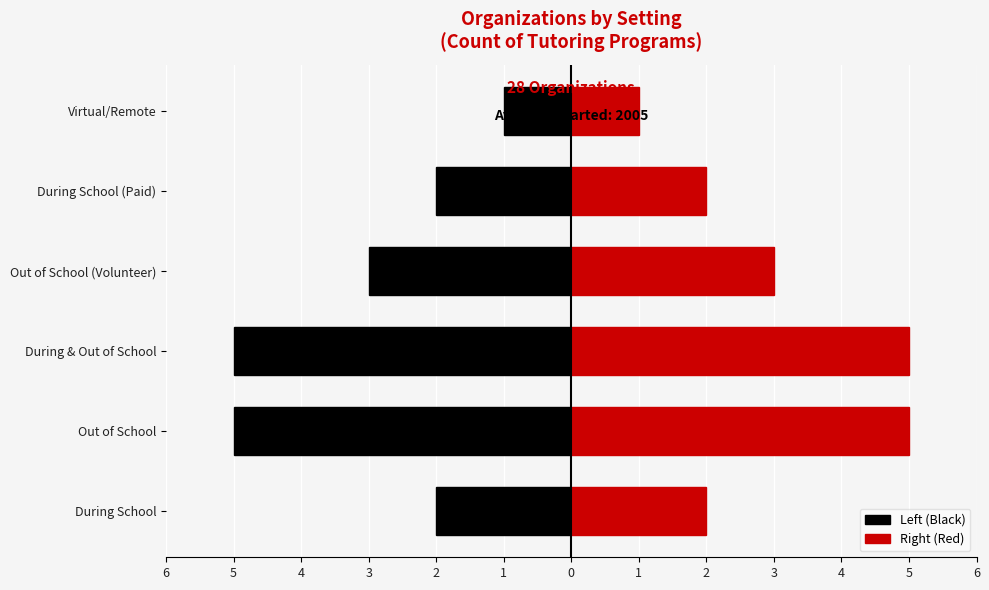

What is the difference between the maximum and minimum values in the Left (Black) series?

4